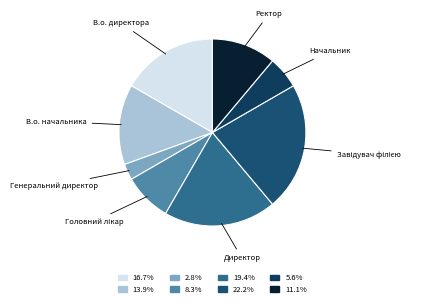

Approximately how many times larger is the value at В.о. начальника compared to Генеральний директор?

5.0